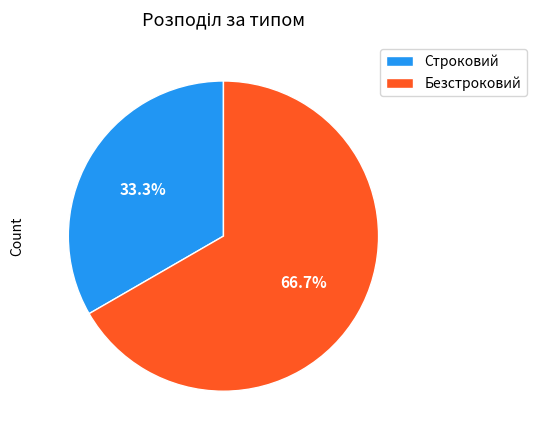

Which category accounts for the majority?

Безстроковий